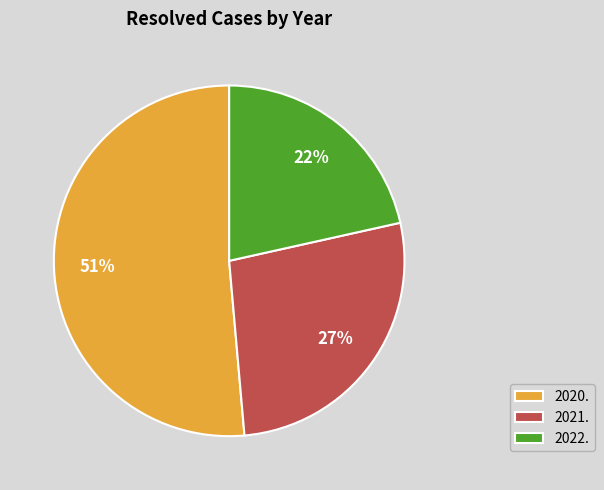

Does 2021. represent more than half of the total?

No